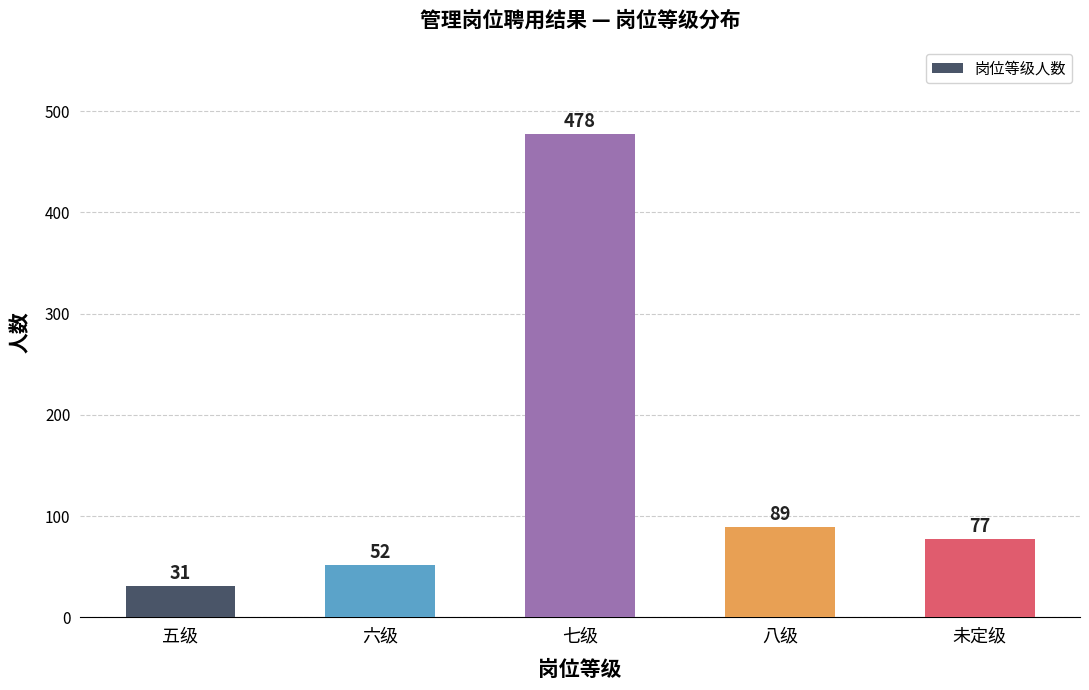

What is the label of the 1st bar from the right?

未定级